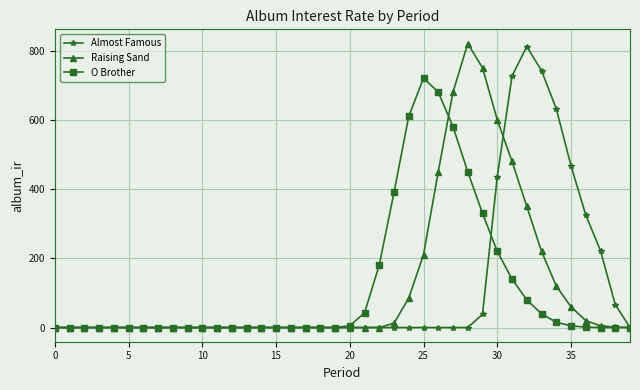

What is the value of the O Brother point at the 33rd from the left?

80.0